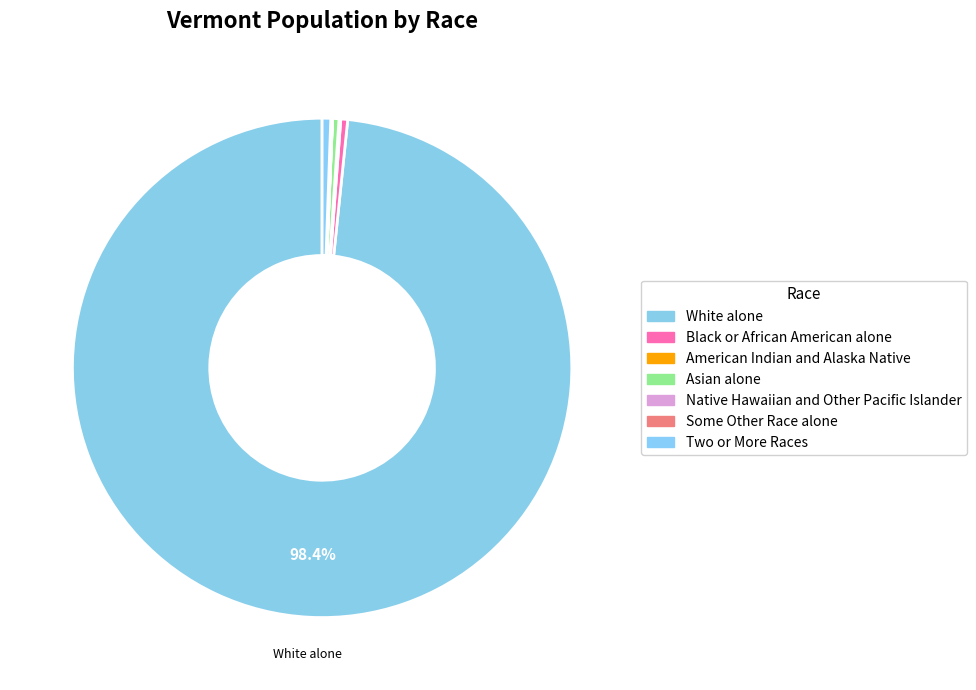

To the nearest percent, what is the combined percentage of White alone and Black or African American alone?

99%